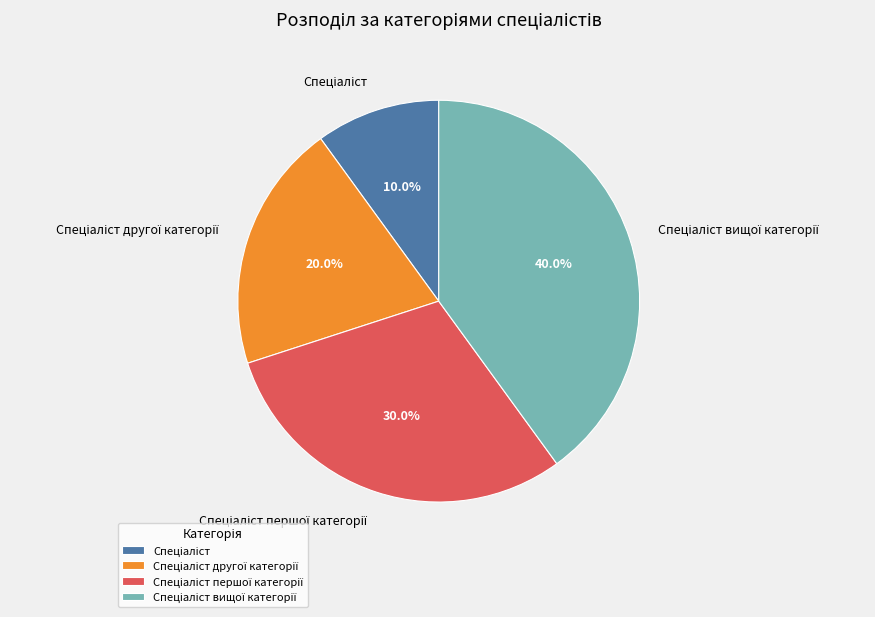

Is there a majority slice in this chart?

No